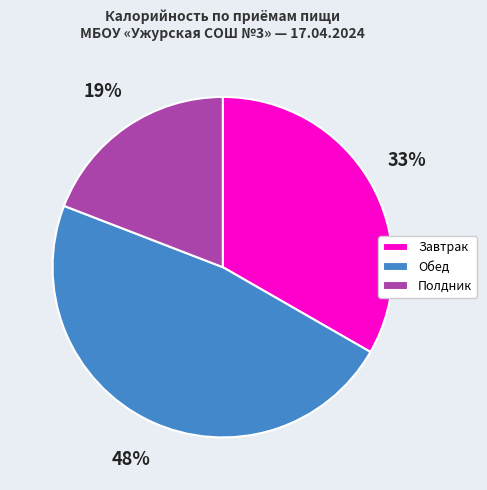

True or false: Полдник accounts for 19% of the total.

True